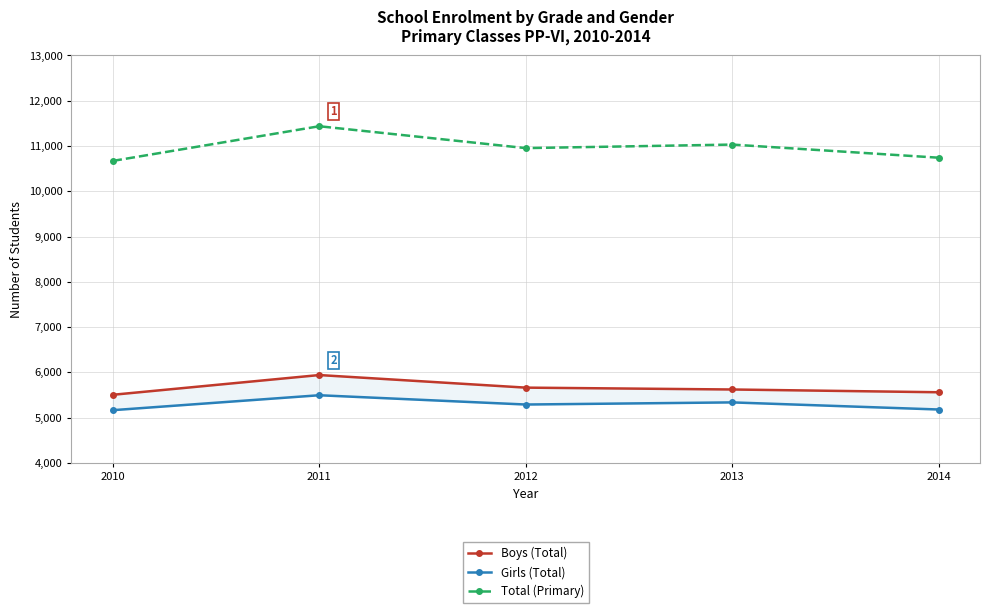

What is the difference between the maximum and minimum values in the Boys (Total) series?

436